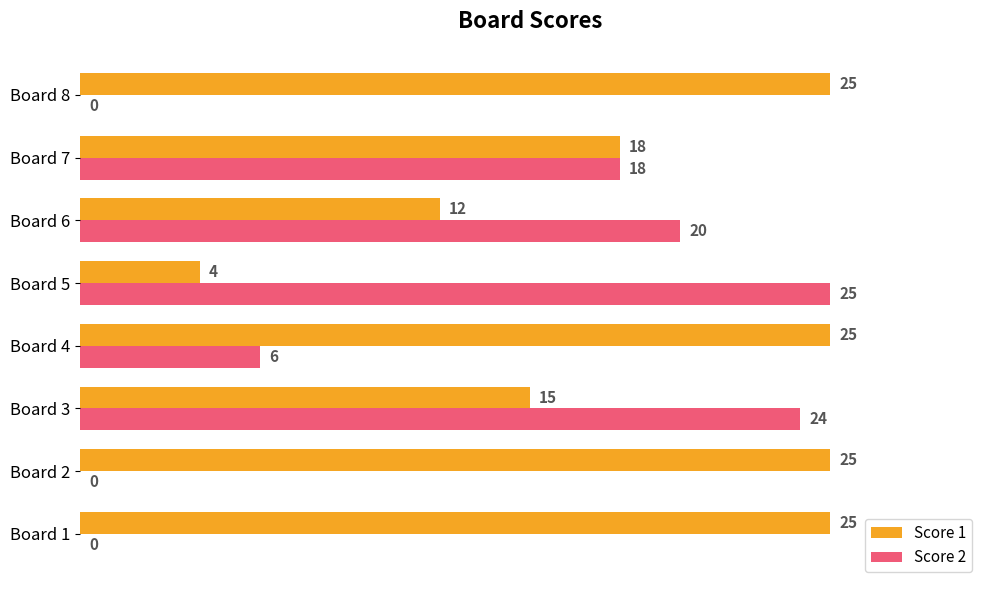

What is the maximum value shown in the chart?

25